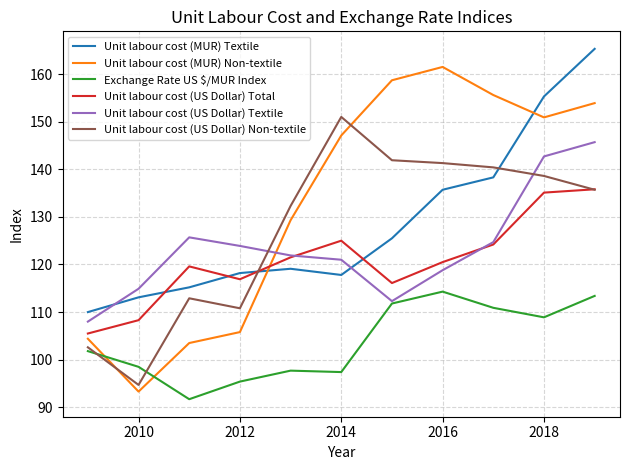

How many values in the Unit labour cost (US Dollar) Non-textile series are below 135?

5